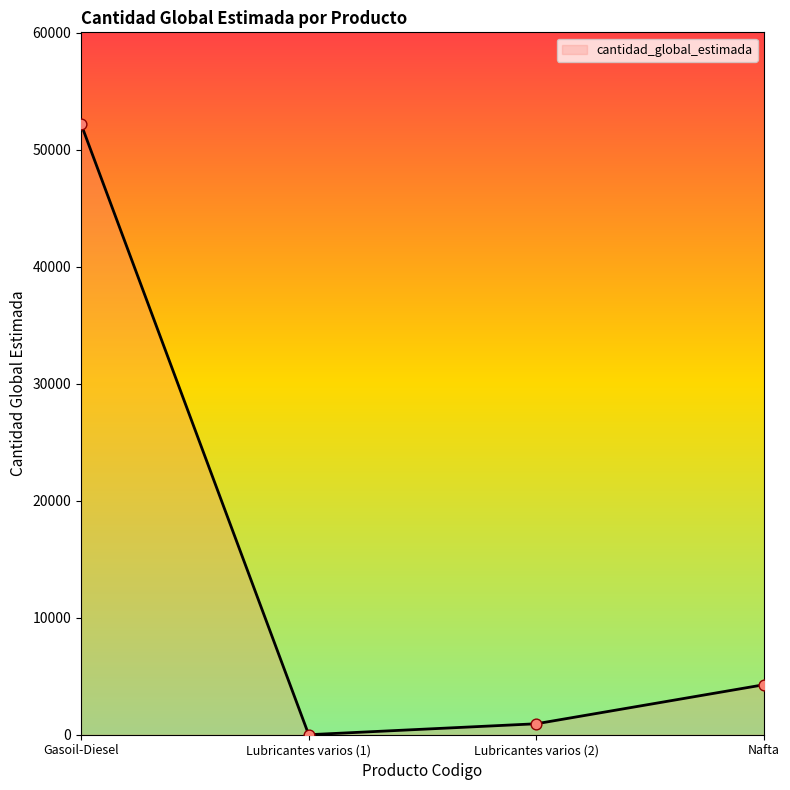

Which has a higher value, Lubricantes varios (1) or Gasoil-Diesel?

Gasoil-Diesel